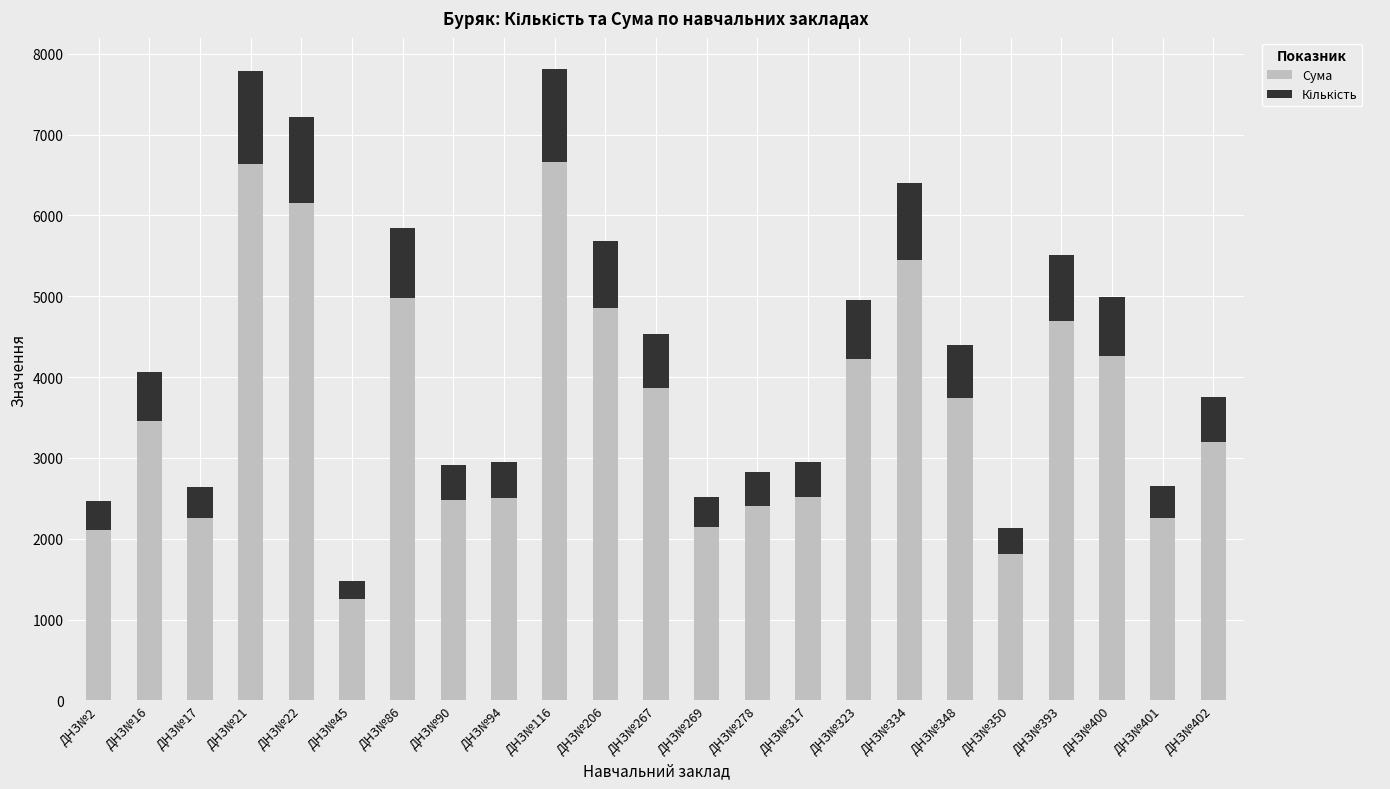

What is the difference between the maximum and minimum values in the Сума series?

5405.7